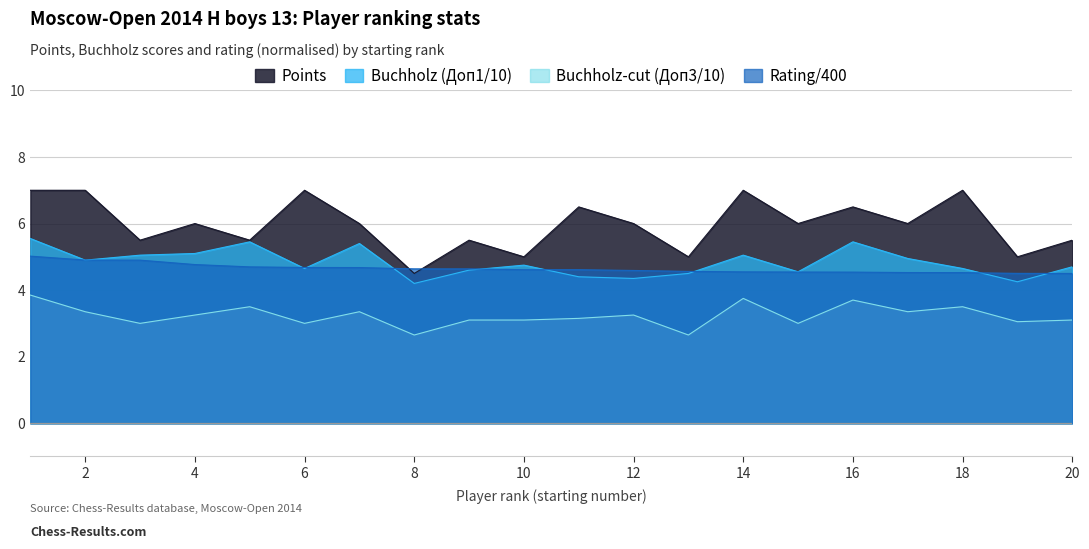

Where do Доп1 and Rating first cross each other?

1 and 2